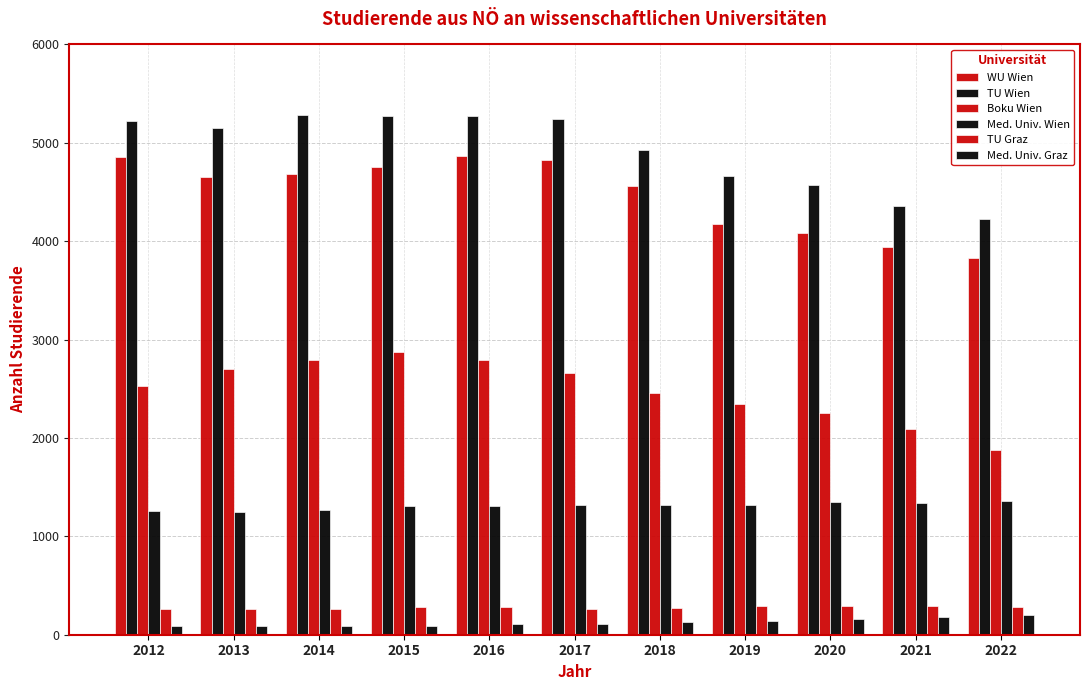

Which series has the largest total across all categories?

TU Wien